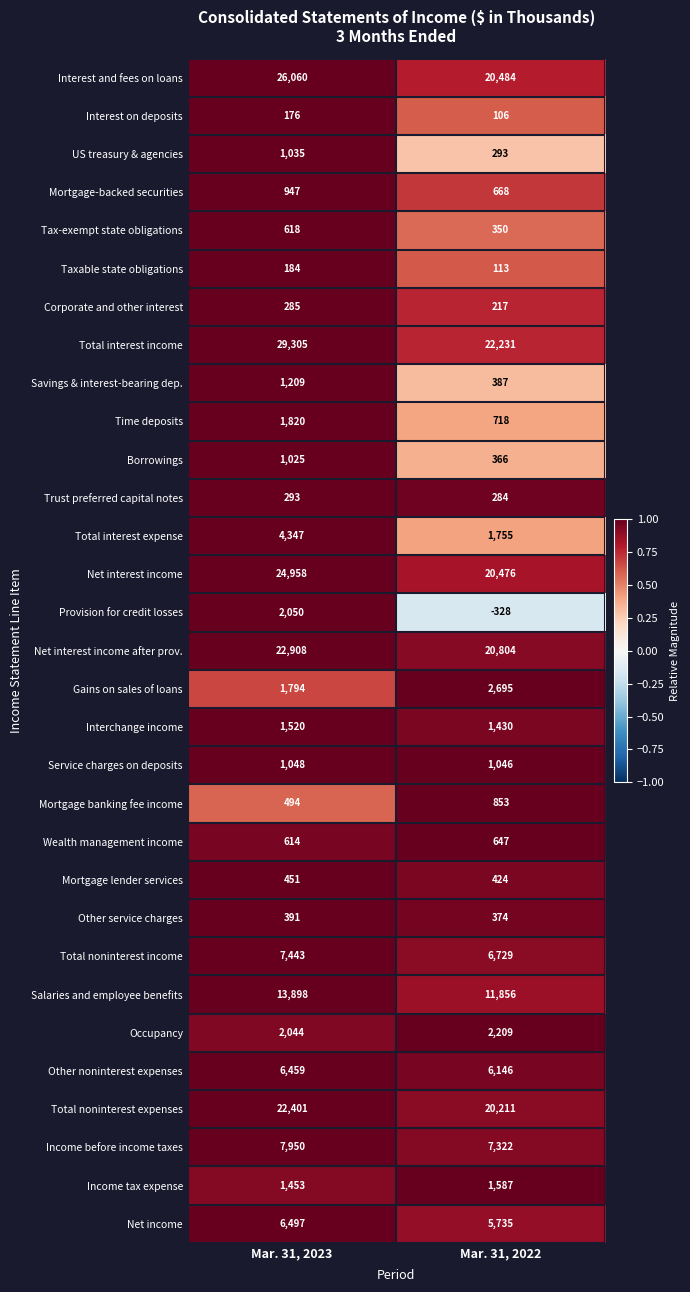

What is the difference between the maximum and minimum values in the Mortgage lender services series?

27